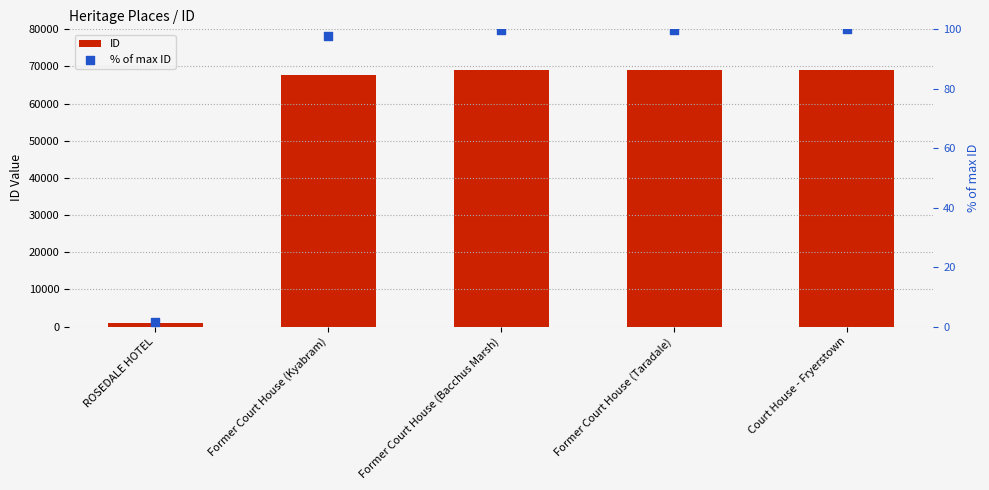

Which series has the largest total across all categories?

ID